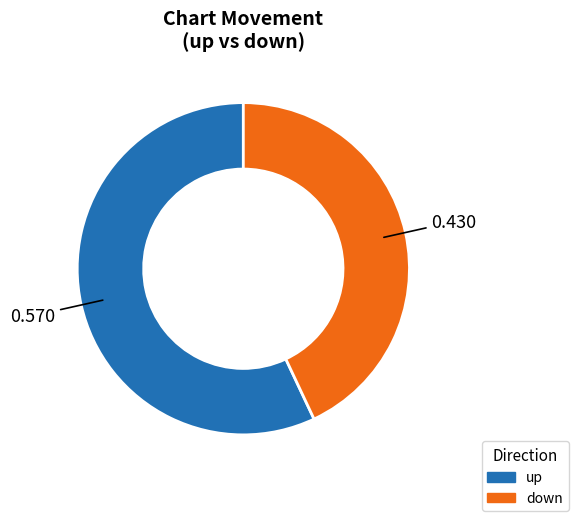

What is the smallest slice in the pie chart?

down